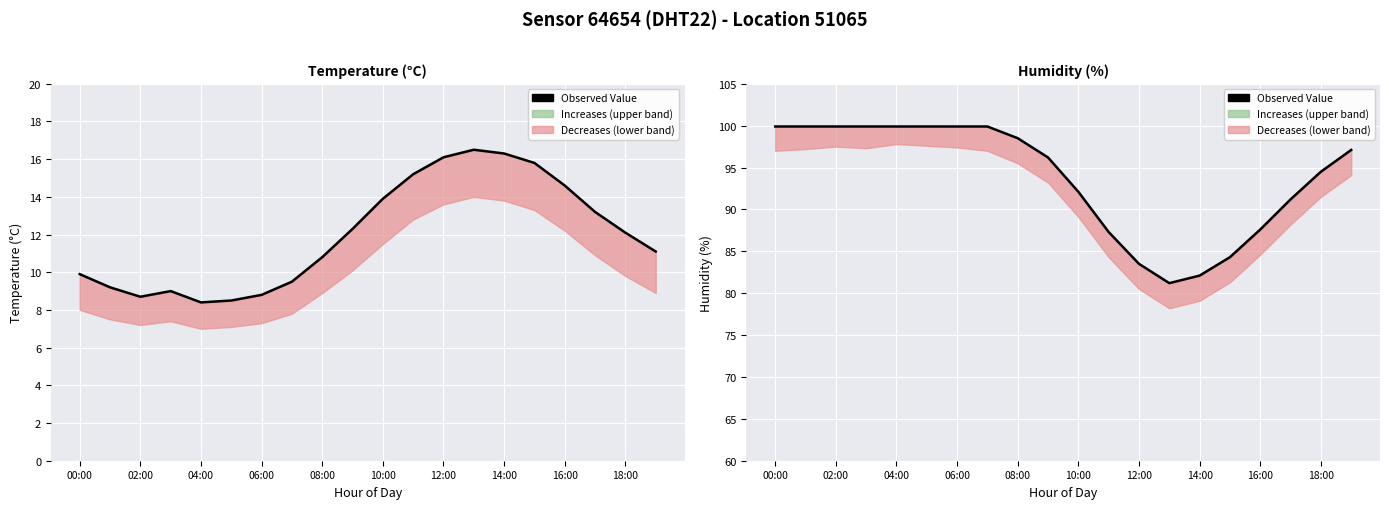

How many values are below 97?

10